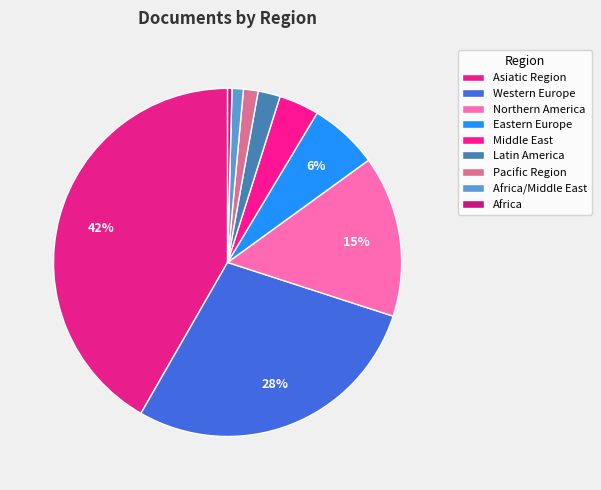

How many slices are in this pie chart?

9